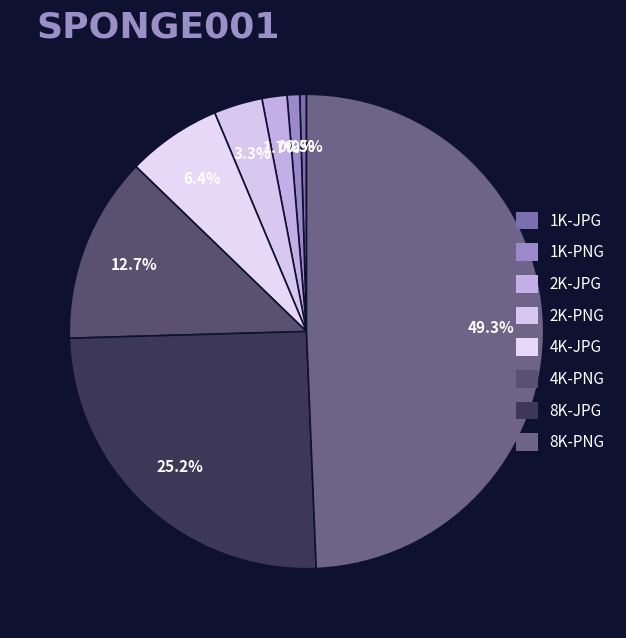

Rank the categories by value from lowest to highest.

1K-JPG, 1K-PNG, 2K-JPG, 2K-PNG, 4K-JPG, 4K-PNG, 8K-JPG, 8K-PNG